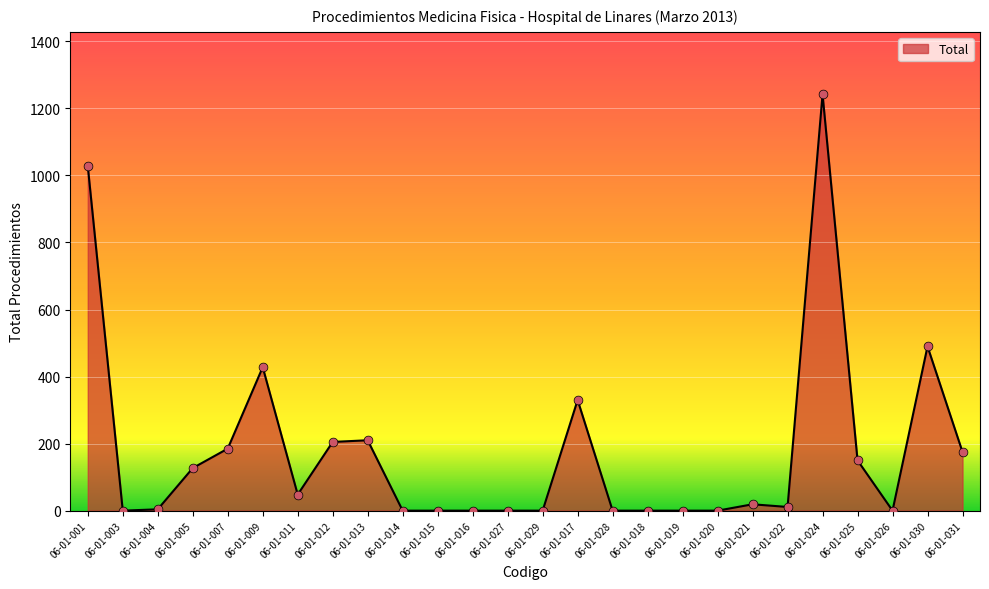

Which has a higher value, 06-01-009 or 06-01-003?

06-01-009